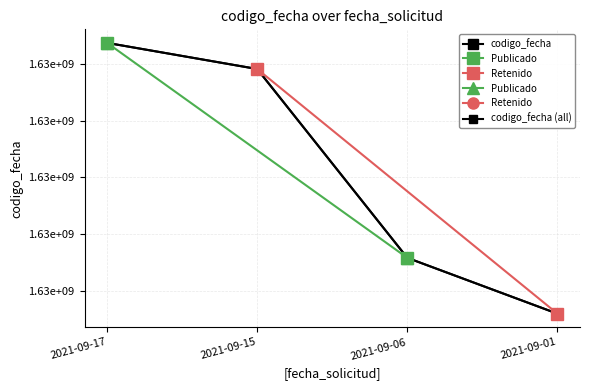

Where does the data first go above 1631782847?

2021-09-17